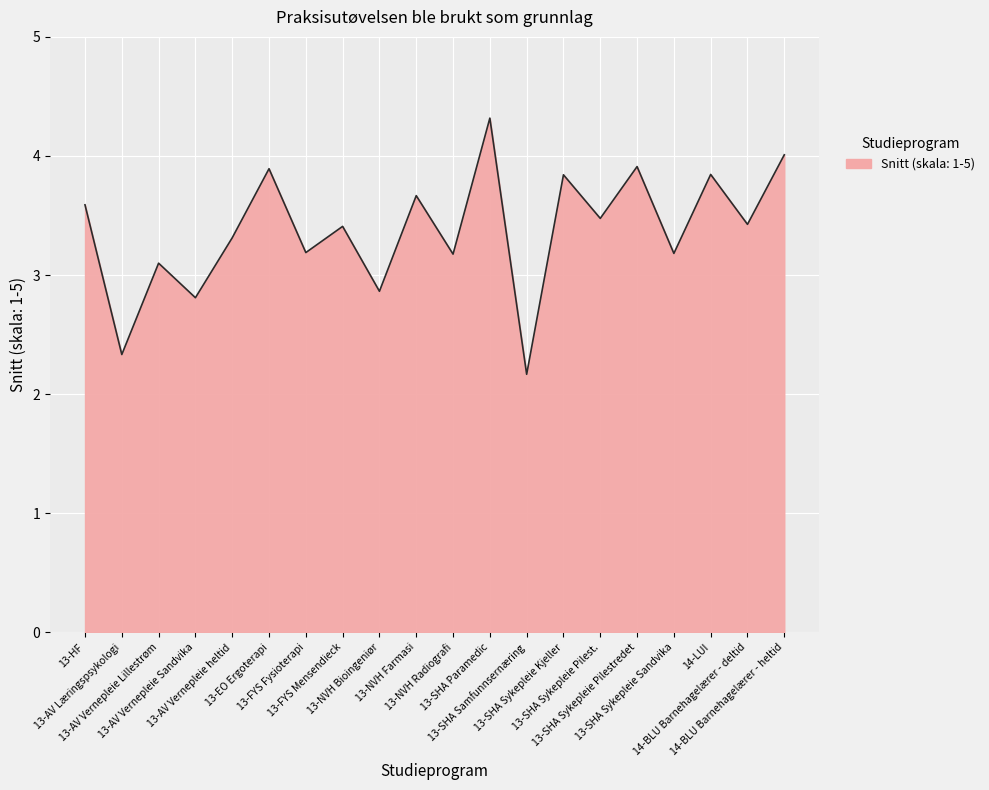

What is the difference between the maximum and minimum values?

2.2